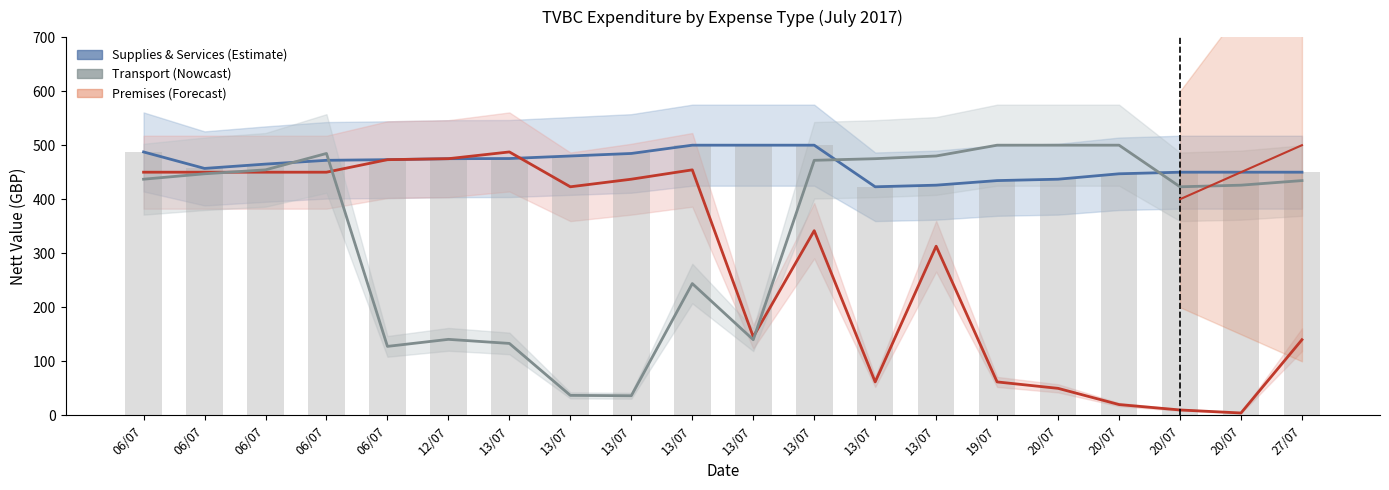

The value of Supplies & Services at 20/07 is 272.2. True or false?

False